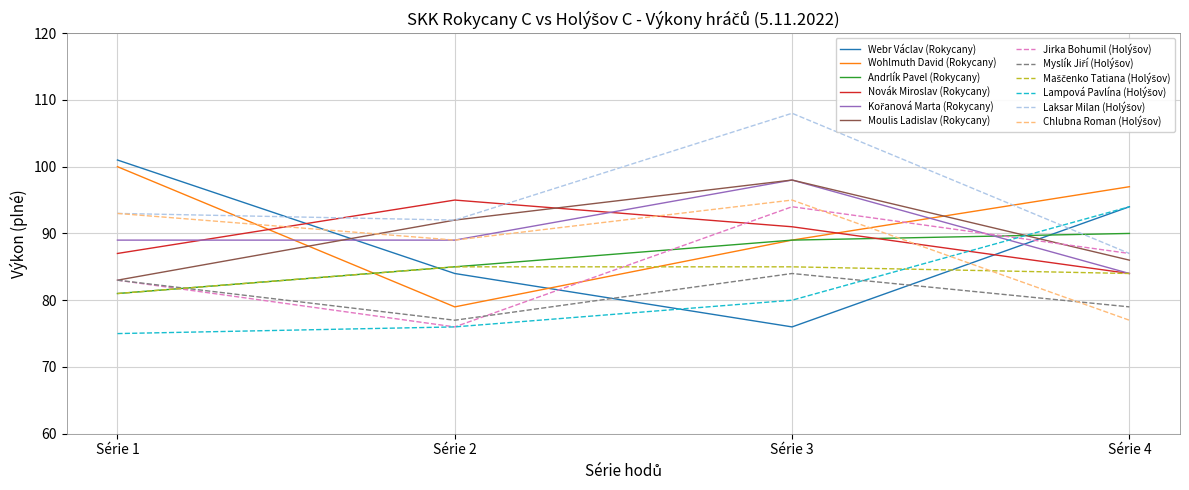

Rank the categories by Moulis Ladislav (Rokycany) value from highest to lowest.

Série 3, Série 2, Série 4, Série 1